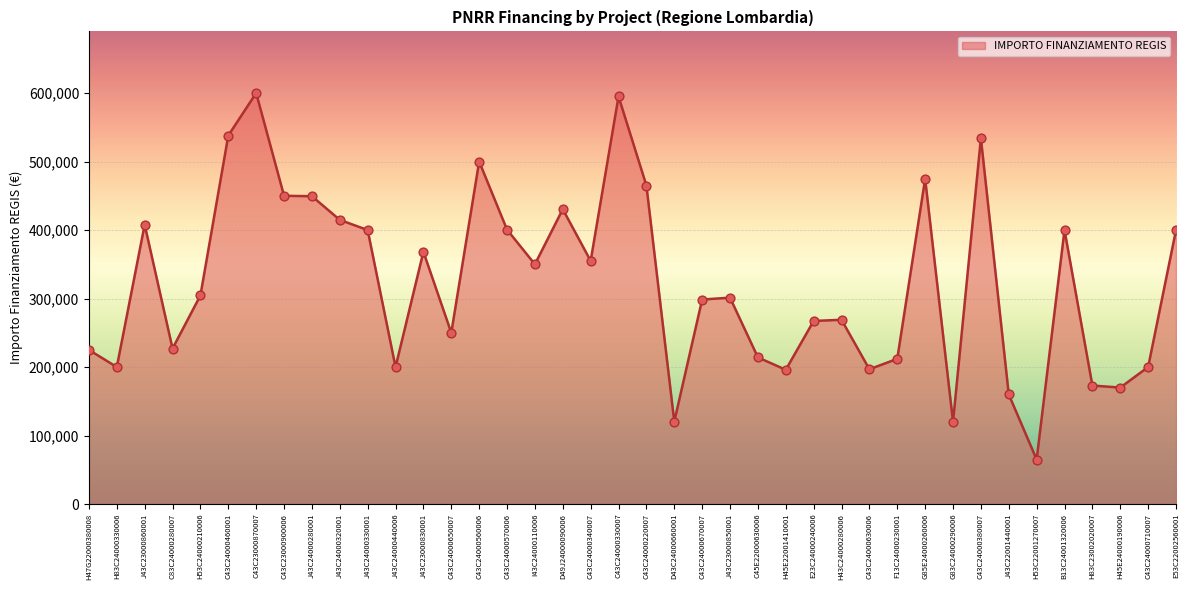

What is the ratio of the value at C43C23000870007 to the value at C43C24000630006?

3.0